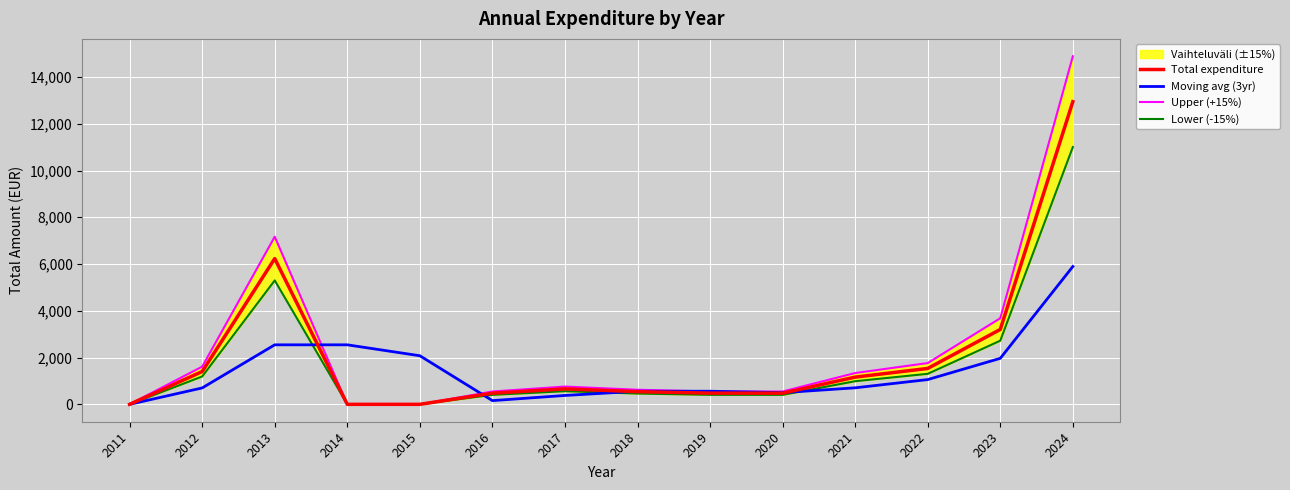

Rank the series at 2024 from highest to lowest value.

Upper (+15%), Total expenditure, Lower (-15%), Moving avg (3yr)